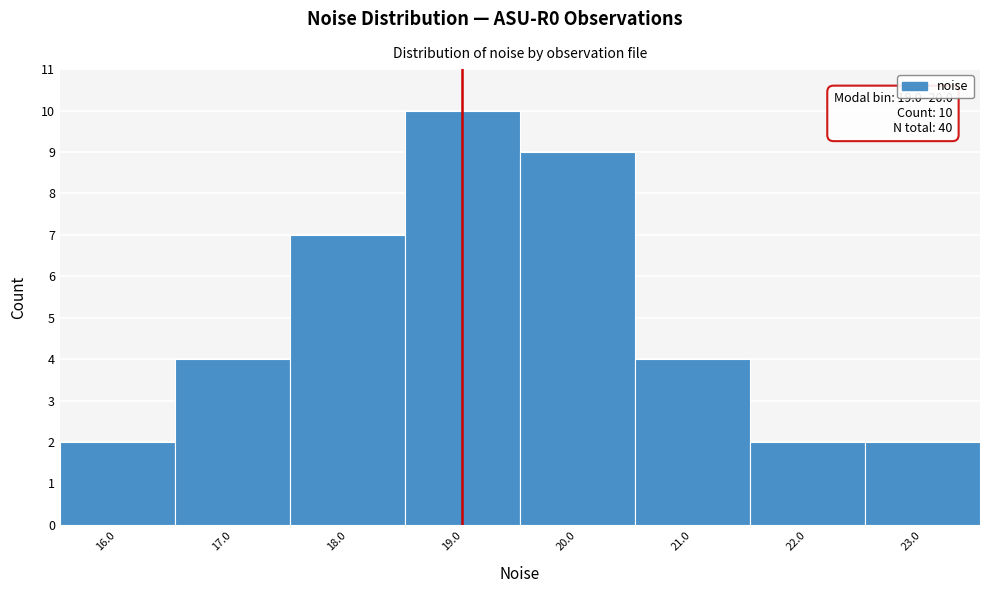

Reading right to left, extract all data points from this chart.

2	2	4	9	10	7	4	2